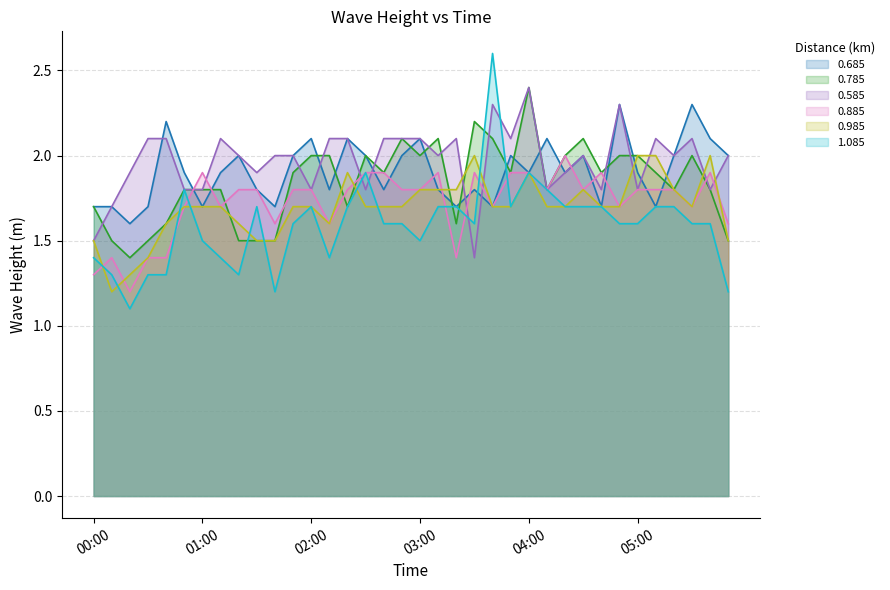

True or false: 0.985 and 1.085 intersect in this chart.

True